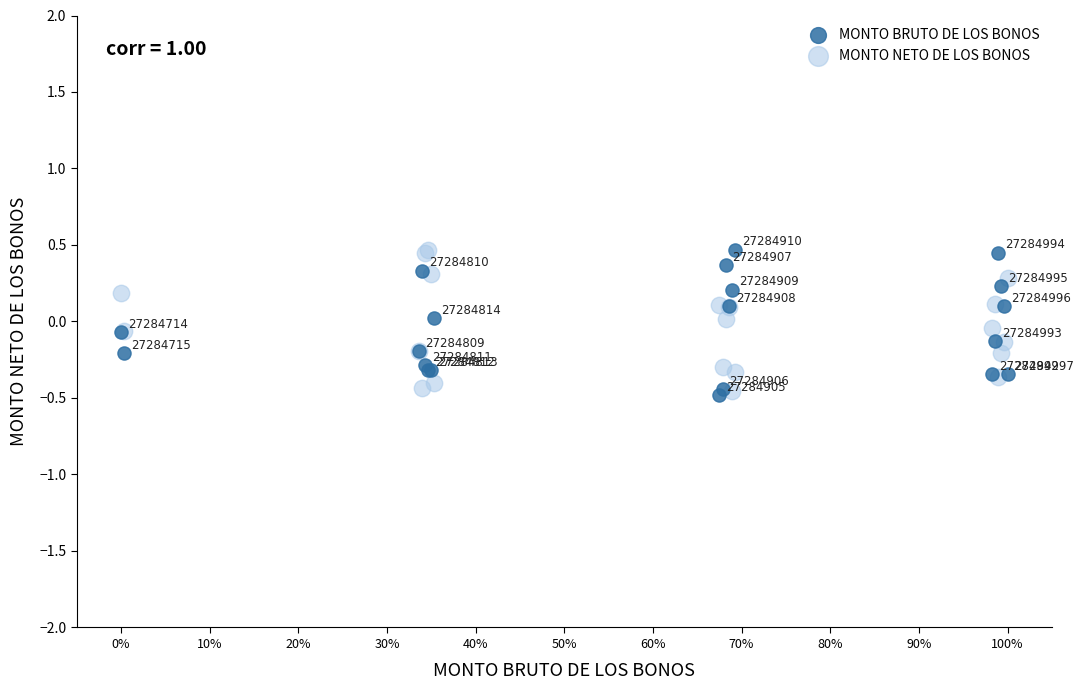

Which series contains the lowest Y value?

MONTO BRUTO DE LOS BONOS